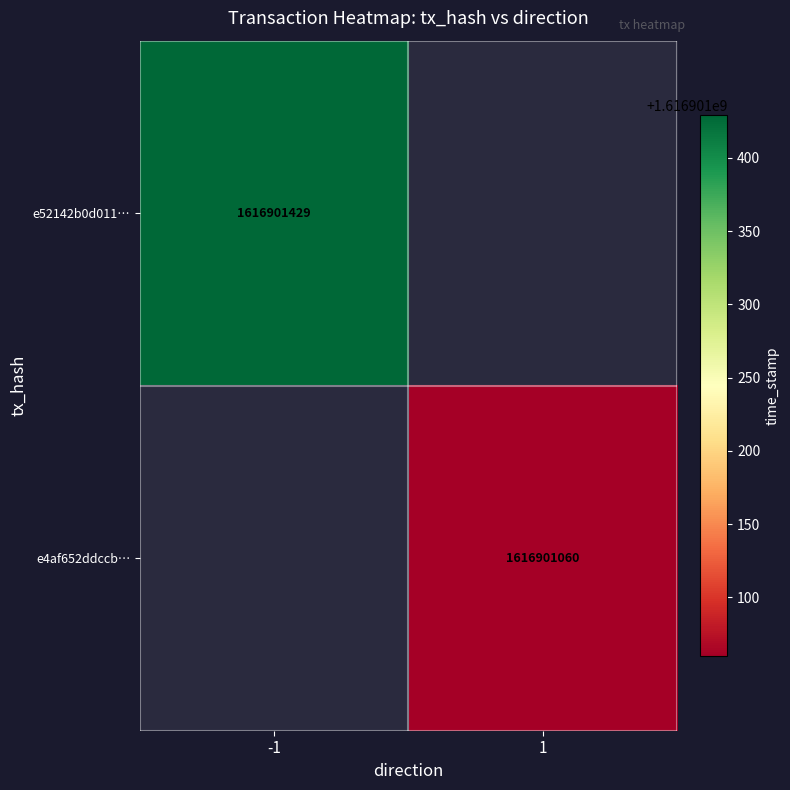

The value of e4af652ddccb91a48e58f044a4ab29b6d425cd1 at time_stamp is 1616901060. True or false?

True